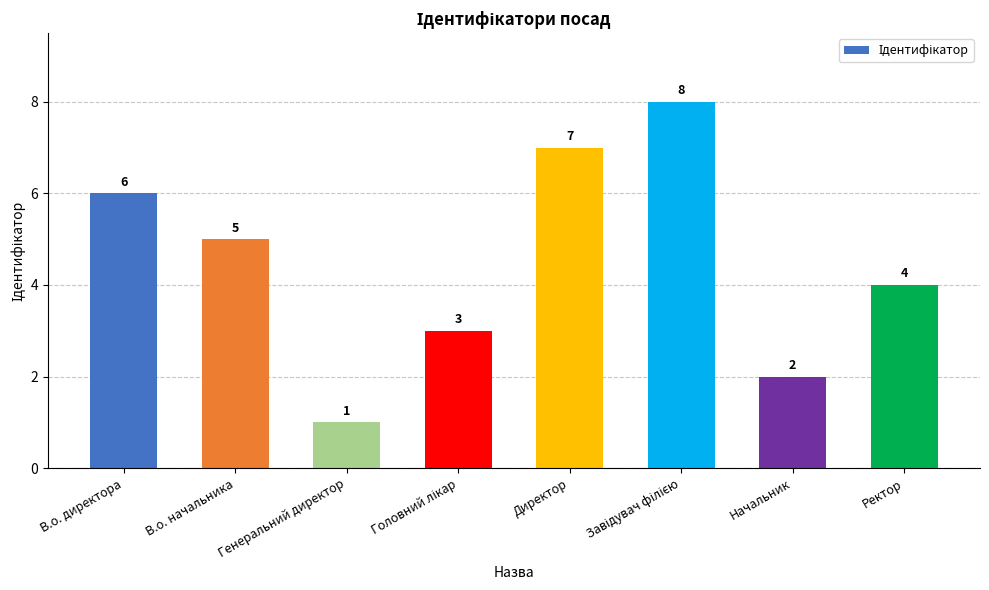

What position from the left is Генеральний директор?

3